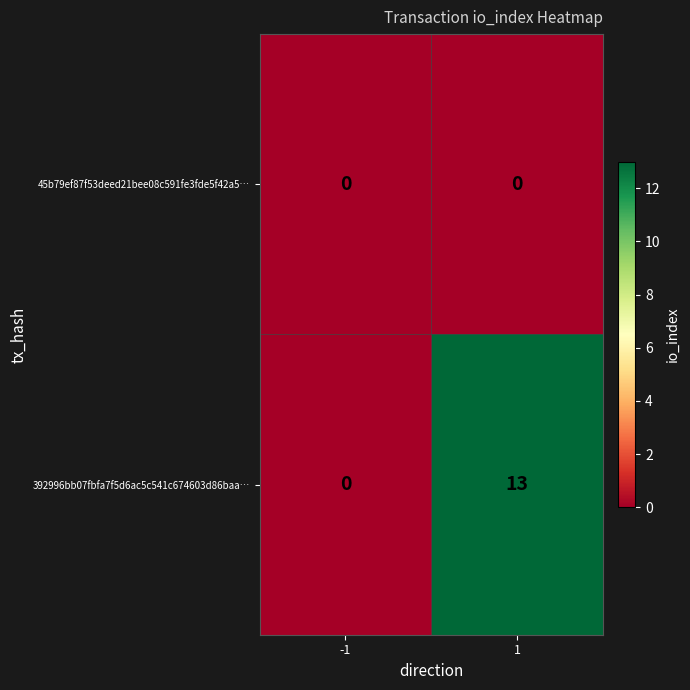

Reading left to right, list all the values displayed in this chart.

45b79ef87f53deed21bee08c591fe3fde5f42a5…: 0	0
392996bb07fbfa7f5d6ac5c541c674603d86baa…: 0	13